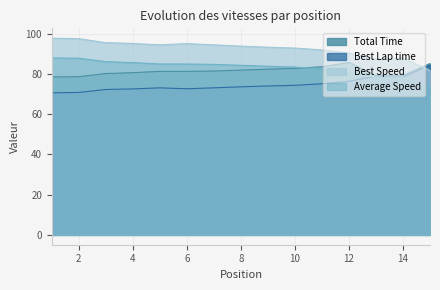

How many interior local valleys does the Total Time series have?

1